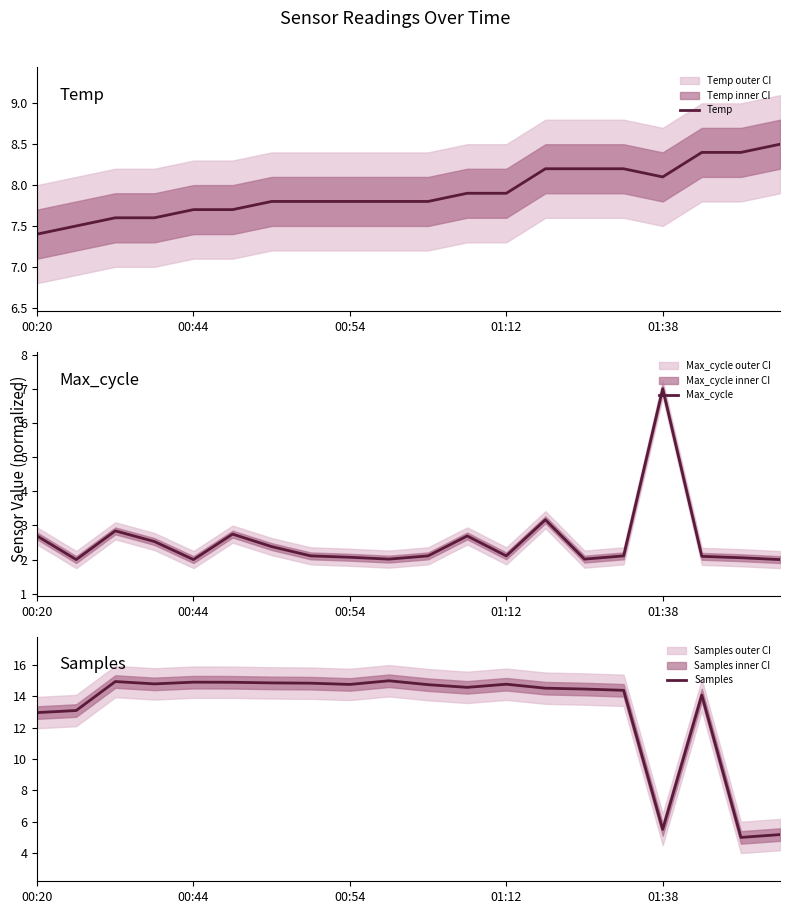

Is it true that Max_cycle equals 5.4 at 13?

False